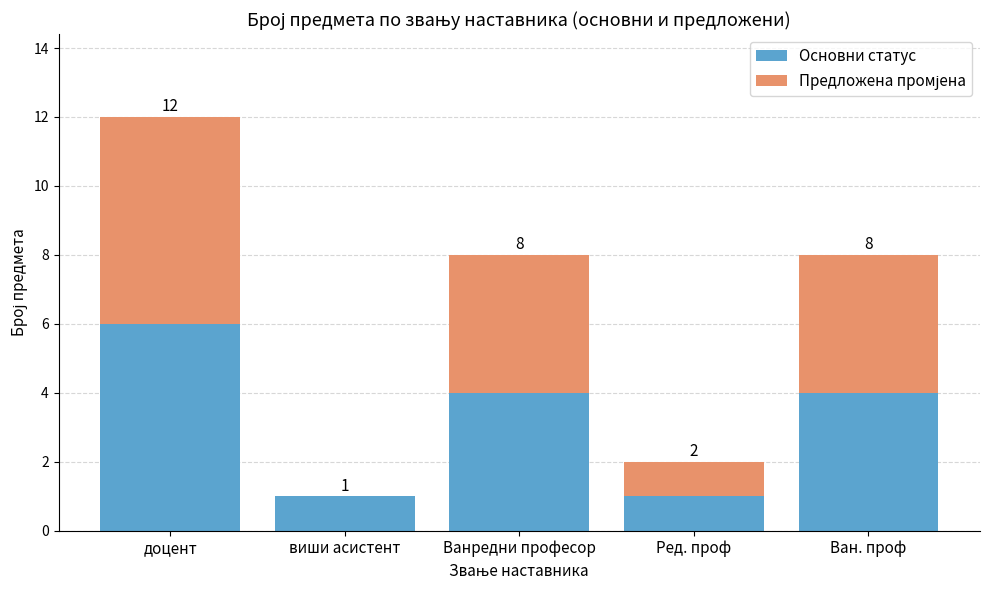

Rank the series by their average value, from highest to lowest.

Основни статус, Предложена промјена